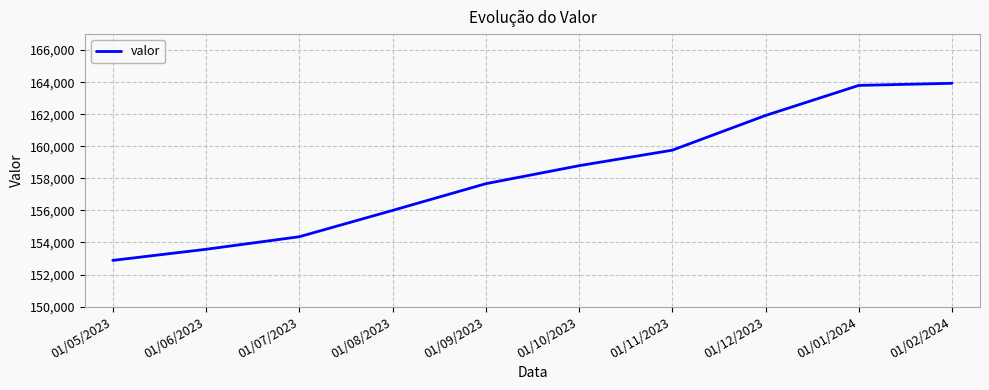

Count the number of categories in the chart.

10